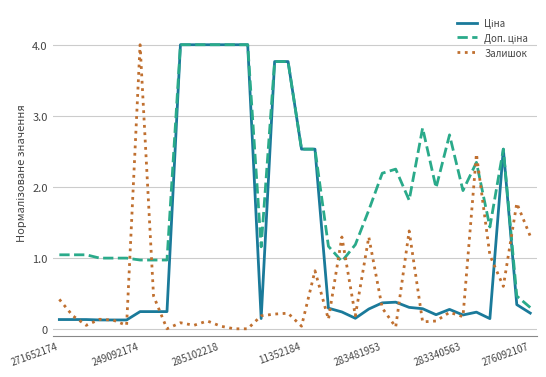

Reading left to right, transcribe all the data shown in this chart.

Ціна: 0.1	0.1	0.1	0.1	0.1	0.1	0.2	0.2	0.2	4.0	4.0	4.0	4.0	4.0	4.0	0.1	3.8	3.8	2.5	2.5	0.3	0.2	0.1	0.3	0.4	0.4	0.3	0.3	0.2	0.3	0.2	0.2	0.1	2.5	0.3	0.2
Доп. ціна: 1.0	1.0	1.0	1.0	1.0	1.0	1.0	1.0	1.0	4.0	4.0	4.0	4.0	4.0	4.0	1.2	3.8	3.8	2.5	2.5	1.2	0.9	1.2	1.7	2.2	2.2	1.8	2.8	2.0	2.7	1.9	2.3	1.4	2.5	0.5	0.3
Залишок: 0.4	0.2	0.0	0.1	0.1	0.0	4.0	0.5	0.0	0.1	0.0	0.1	0.0	0.0	0.0	0.2	0.2	0.2	0.0	0.8	0.1	1.3	0.2	1.3	0.3	0.0	1.4	0.1	0.1	0.2	0.2	2.5	1.0	0.6	1.8	1.3